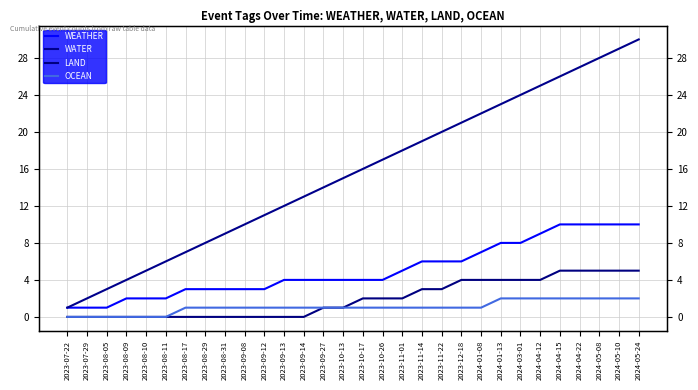

Reading left to right, what are all the values shown in this chart?

WEATHER: 2023-07-22=1	2023-07-29=1	2023-08-05=1	2023-08-09=2	2023-08-10=2	2023-08-11=2	2023-08-17=3	2023-08-29=3	2023-08-31=3	2023-09-08=3	2023-09-12=3	2023-09-13=4	2023-09-14=4	2023-09-27=4	2023-10-13=4	2023-10-17=4	2023-10-26=4	2023-11-01=5	2023-11-14=6	2023-11-22=6	2023-12-18=6	2024-01-08=7	2024-01-13=8	2024-03-01=8	2024-04-12=9	2024-04-15=10	2024-04-22=10	2024-05-08=10	2024-05-10=10	2024-05-24=10
WATER: 2023-07-22=1	2023-07-29=2	2023-08-05=3	2023-08-09=4	2023-08-10=5	2023-08-11=6	2023-08-17=7	2023-08-29=8	2023-08-31=9	2023-09-08=10	2023-09-12=11	2023-09-13=12	2023-09-14=13	2023-09-27=14	2023-10-13=15	2023-10-17=16	2023-10-26=17	2023-11-01=18	2023-11-14=19	2023-11-22=20	2023-12-18=21	2024-01-08=22	2024-01-13=23	2024-03-01=24	2024-04-12=25	2024-04-15=26	2024-04-22=27	2024-05-08=28	2024-05-10=29	2024-05-24=30
LAND: 2023-07-22=0	2023-07-29=0	2023-08-05=0	2023-08-09=0	2023-08-10=0	2023-08-11=0	2023-08-17=0	2023-08-29=0	2023-08-31=0	2023-09-08=0	2023-09-12=0	2023-09-13=0	2023-09-14=0	2023-09-27=1	2023-10-13=1	2023-10-17=2	2023-10-26=2	2023-11-01=2	2023-11-14=3	2023-11-22=3	2023-12-18=4	2024-01-08=4	2024-01-13=4	2024-03-01=4	2024-04-12=4	2024-04-15=5	2024-04-22=5	2024-05-08=5	2024-05-10=5	2024-05-24=5
OCEAN: 2023-07-22=0	2023-07-29=0	2023-08-05=0	2023-08-09=0	2023-08-10=0	2023-08-11=0	2023-08-17=1	2023-08-29=1	2023-08-31=1	2023-09-08=1	2023-09-12=1	2023-09-13=1	2023-09-14=1	2023-09-27=1	2023-10-13=1	2023-10-17=1	2023-10-26=1	2023-11-01=1	2023-11-14=1	2023-11-22=1	2023-12-18=1	2024-01-08=1	2024-01-13=2	2024-03-01=2	2024-04-12=2	2024-04-15=2	2024-04-22=2	2024-05-08=2	2024-05-10=2	2024-05-24=2